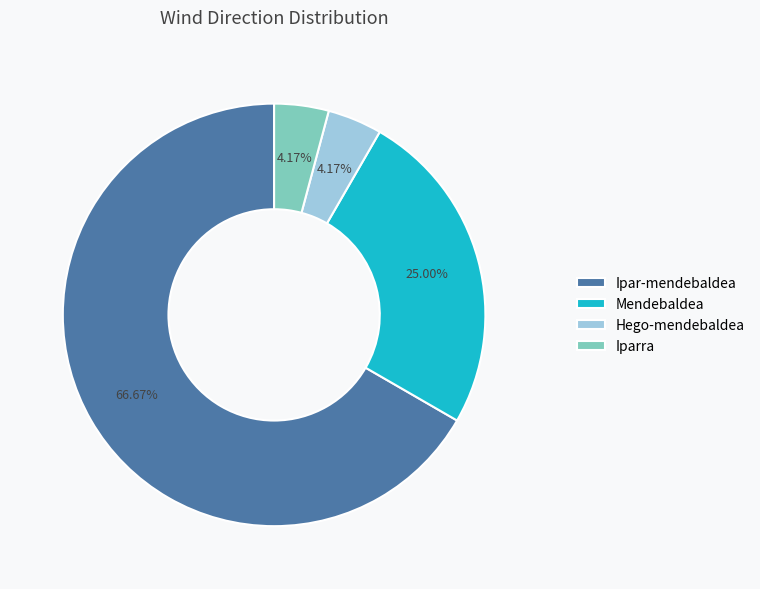

How many segments does this pie chart have?

4